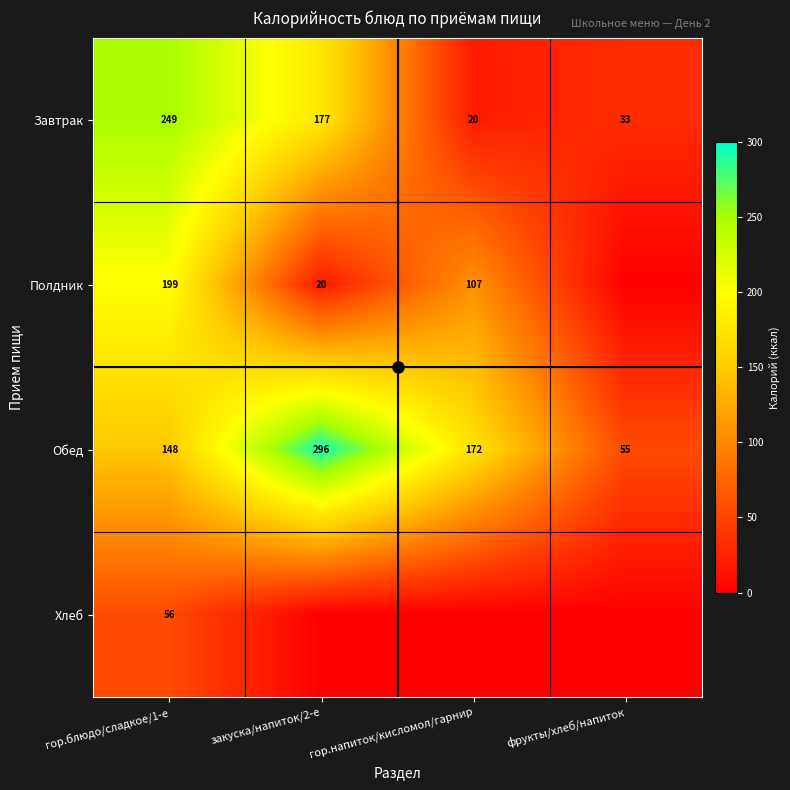

How many data points does each series have?

4